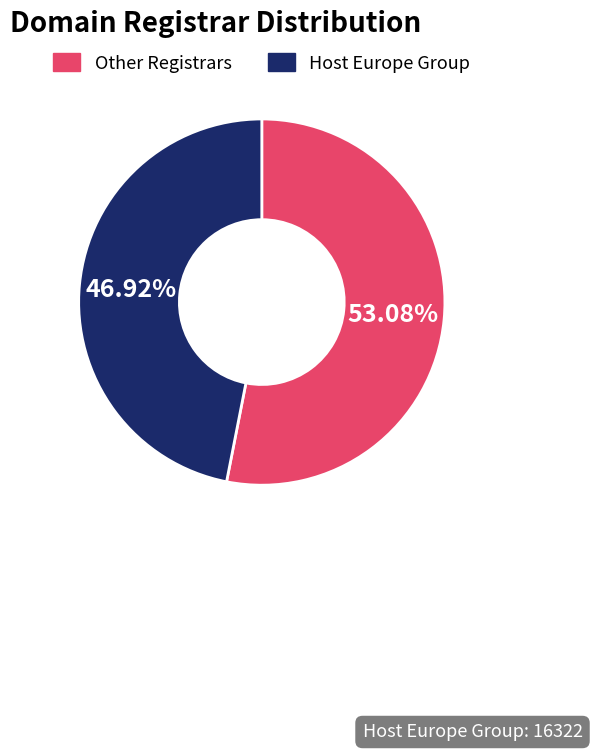

Does any single category account for the majority?

Yes